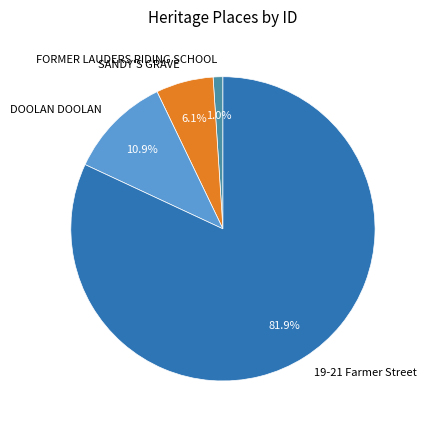

What portion of the pie excludes FORMER LAUDERS RIDING SCHOOL?

99.0%